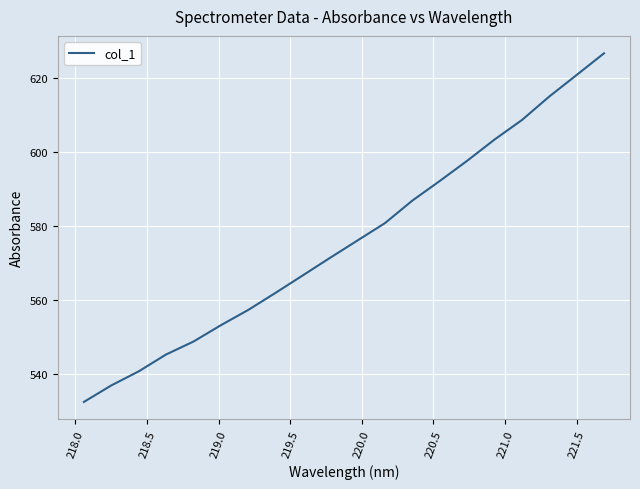

What is the smallest value displayed?

532.4